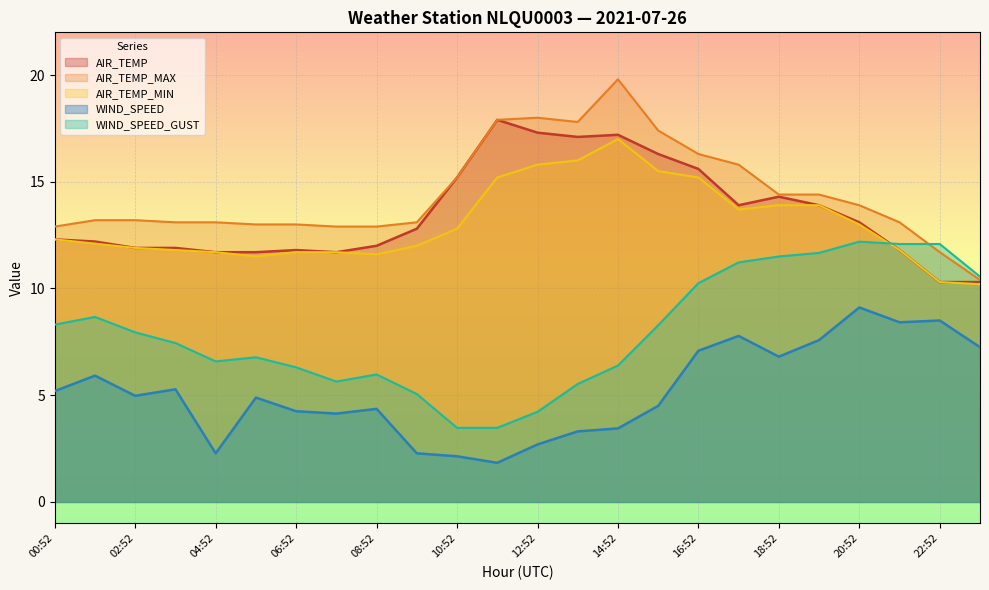

Which series has the largest range (max minus min)?

AIR_TEMP_MAX